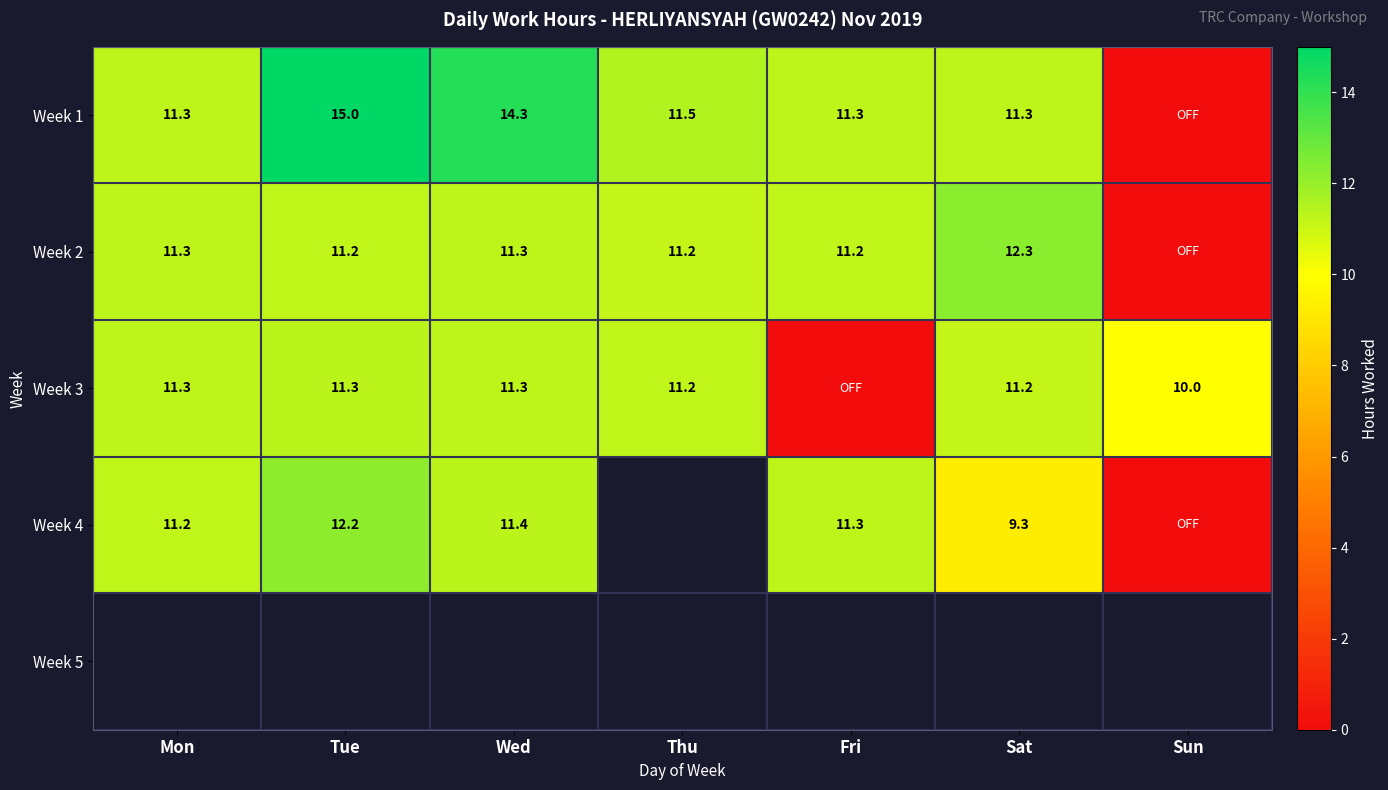

What is the difference between the highest and lowest values at Sun?

10.0